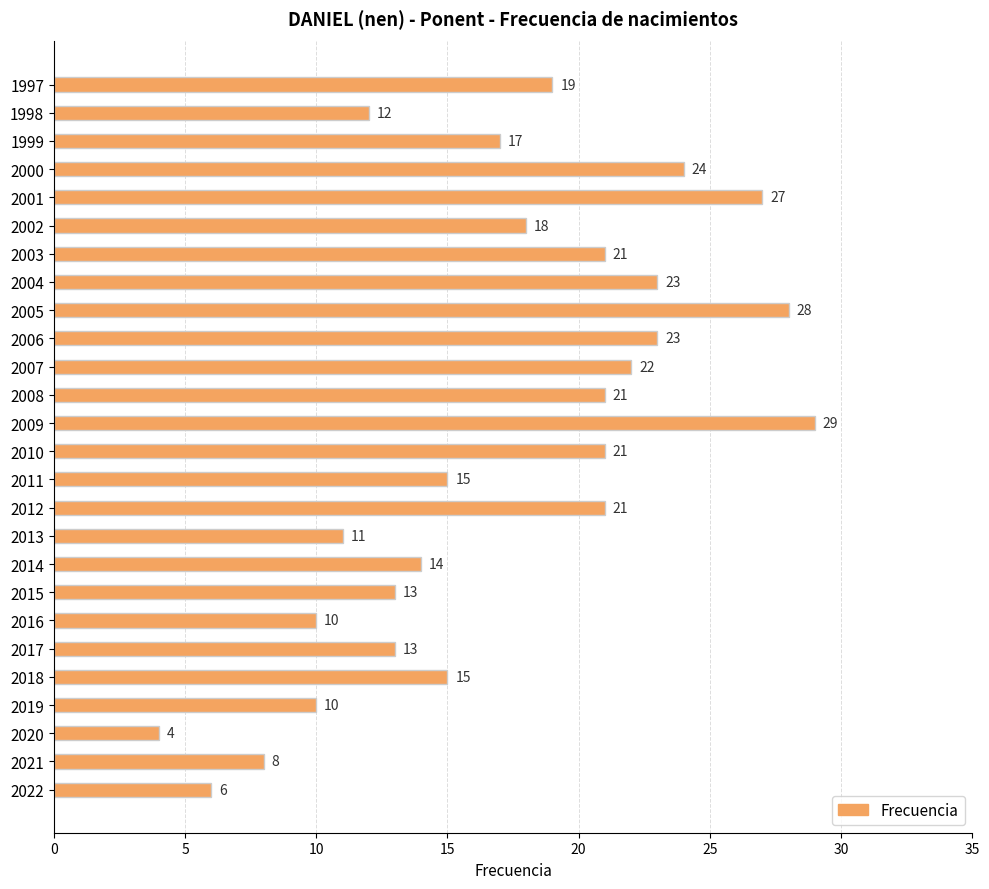

Between 2014 and 2012, which is larger?

2012